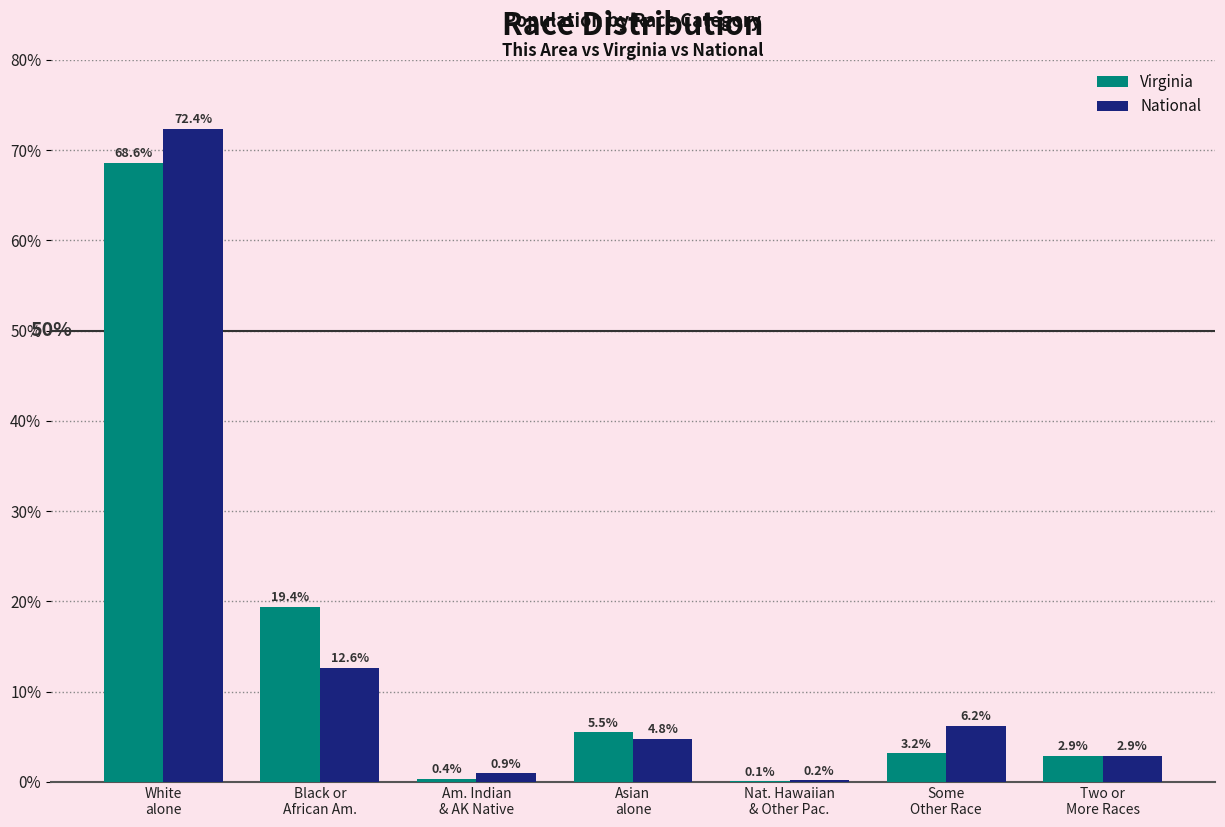

At which category is the sum across all series the highest?

White
alone